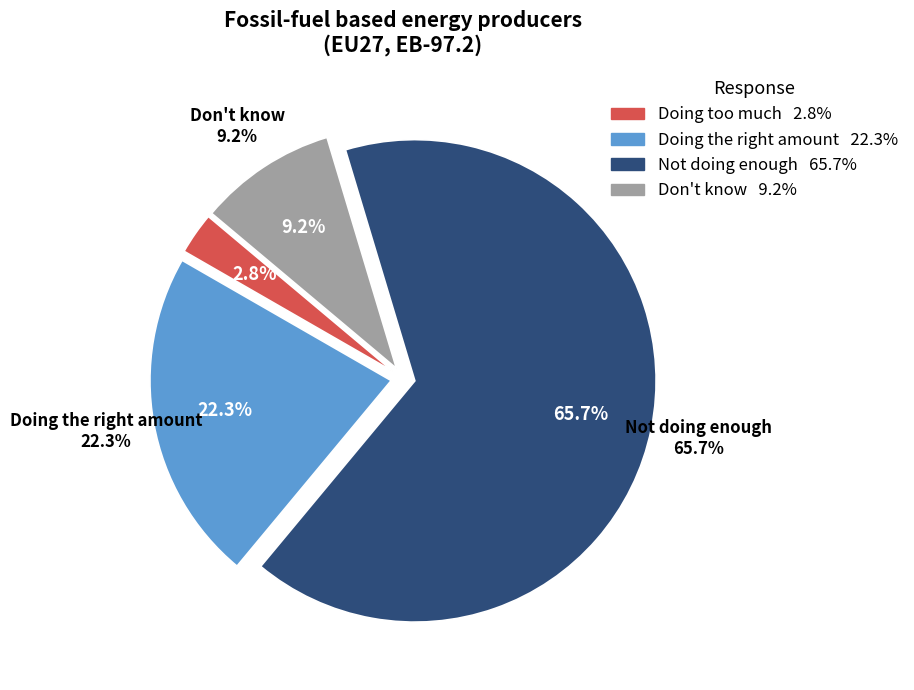

How many segments does this pie chart have?

4